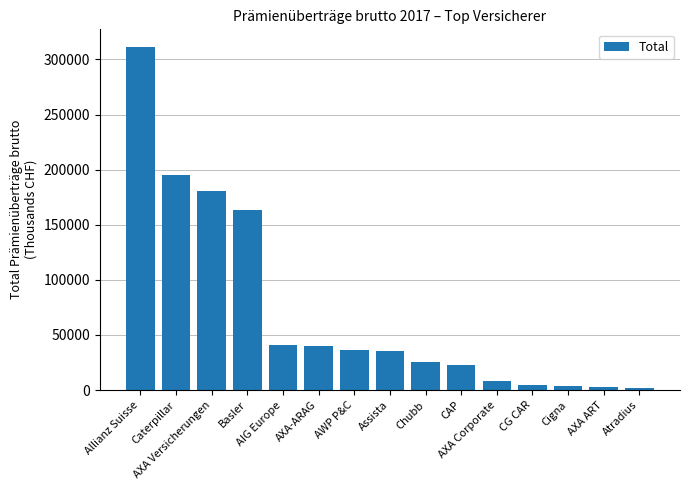

What is the average value?

71528.8